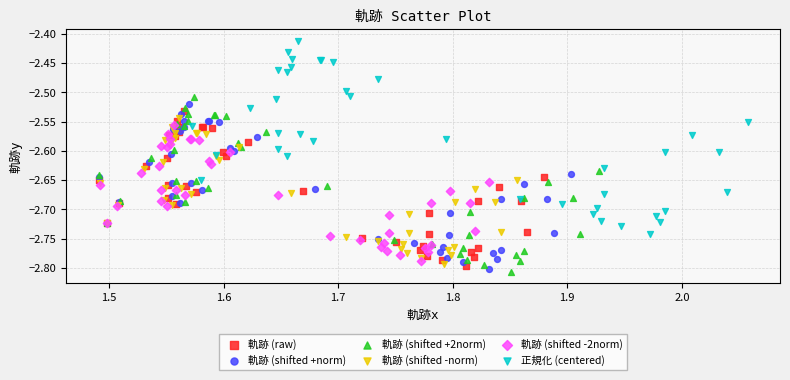

Which series contains the highest Y value?

正規化 (centered)